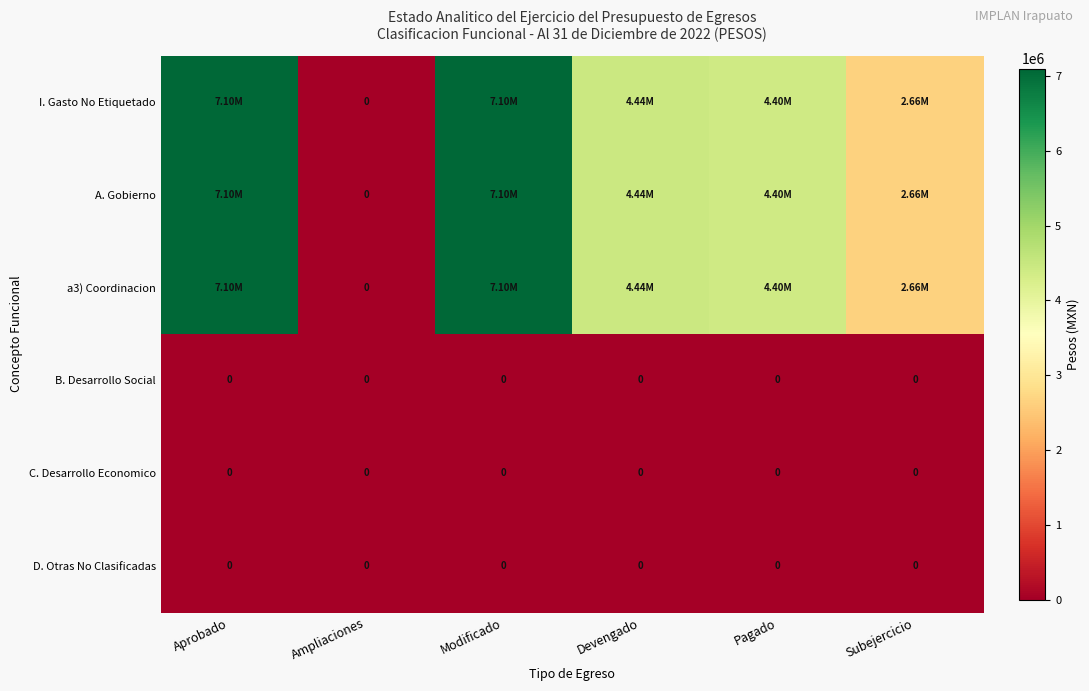

Which label corresponds to the largest value in the chart?

Aprobado